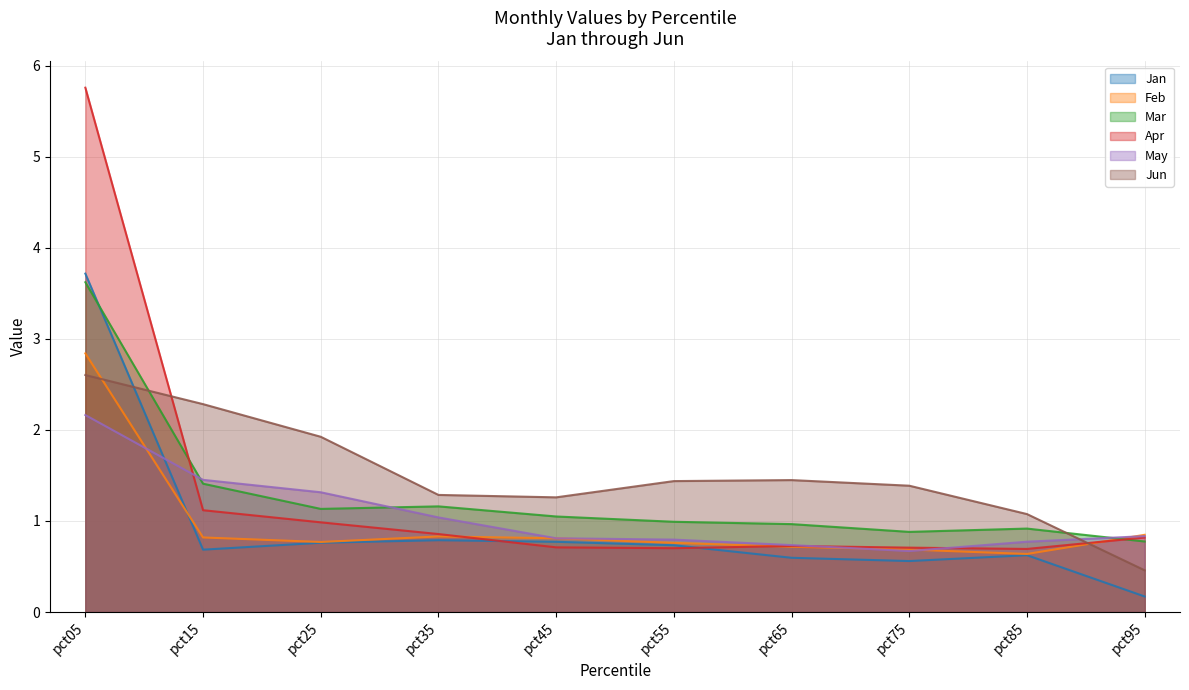

At which category is the sum across all series the highest?

pct05